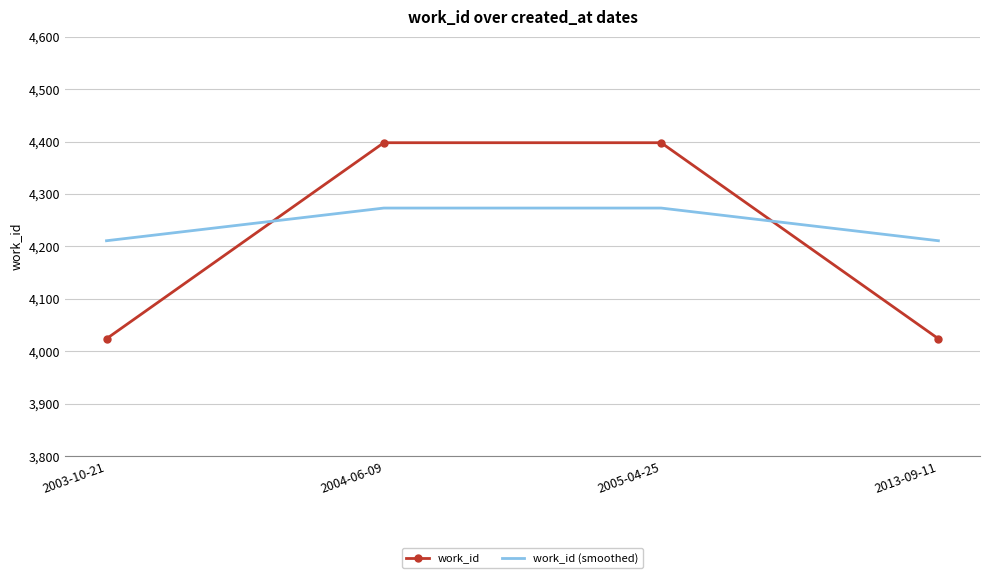

Rank the series by their maximum value, from highest to lowest.

work_id, work_id (smoothed)